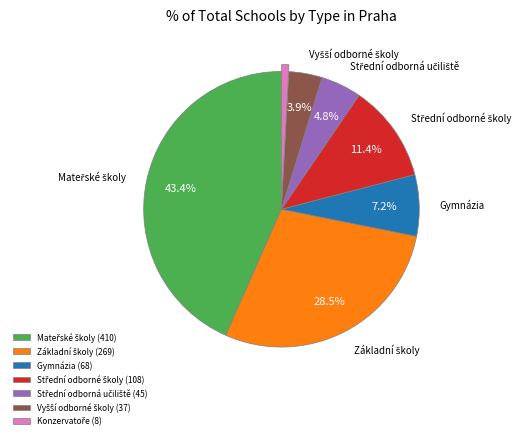

Does any single category account for the majority?

No